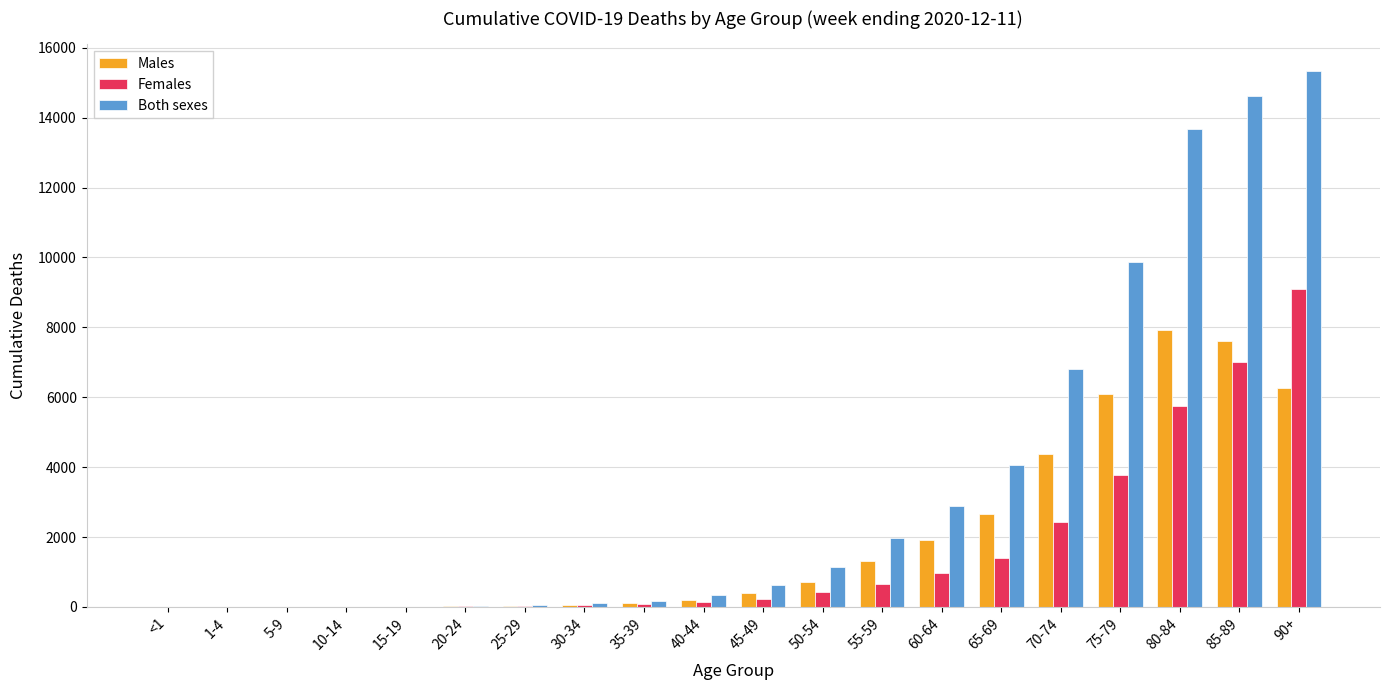

Are the bars grouped side by side (vs. stacked)?

Yes